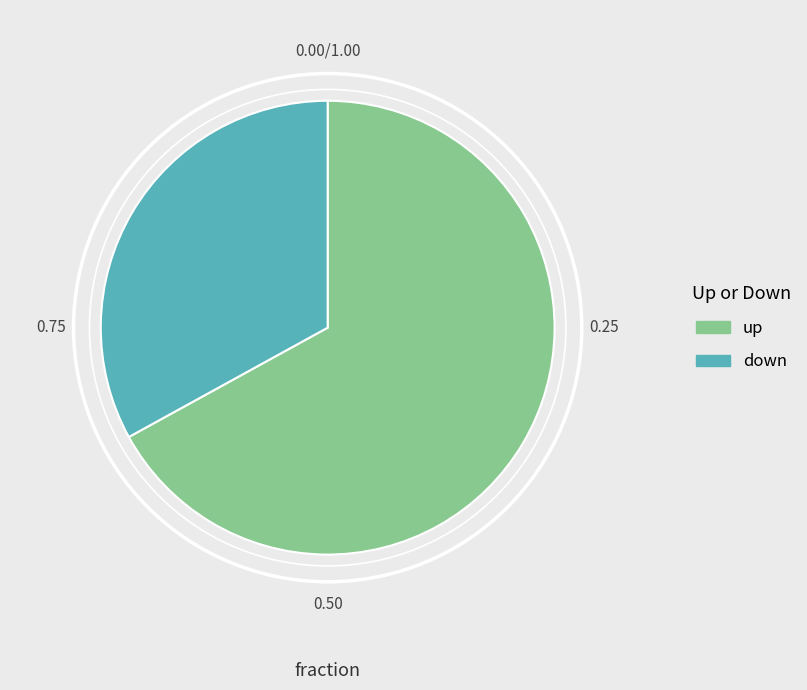

Do down and up together represent more than half of the pie?

Yes